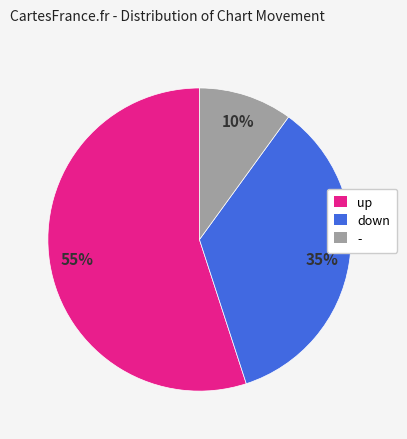

What is the majority slice?

up